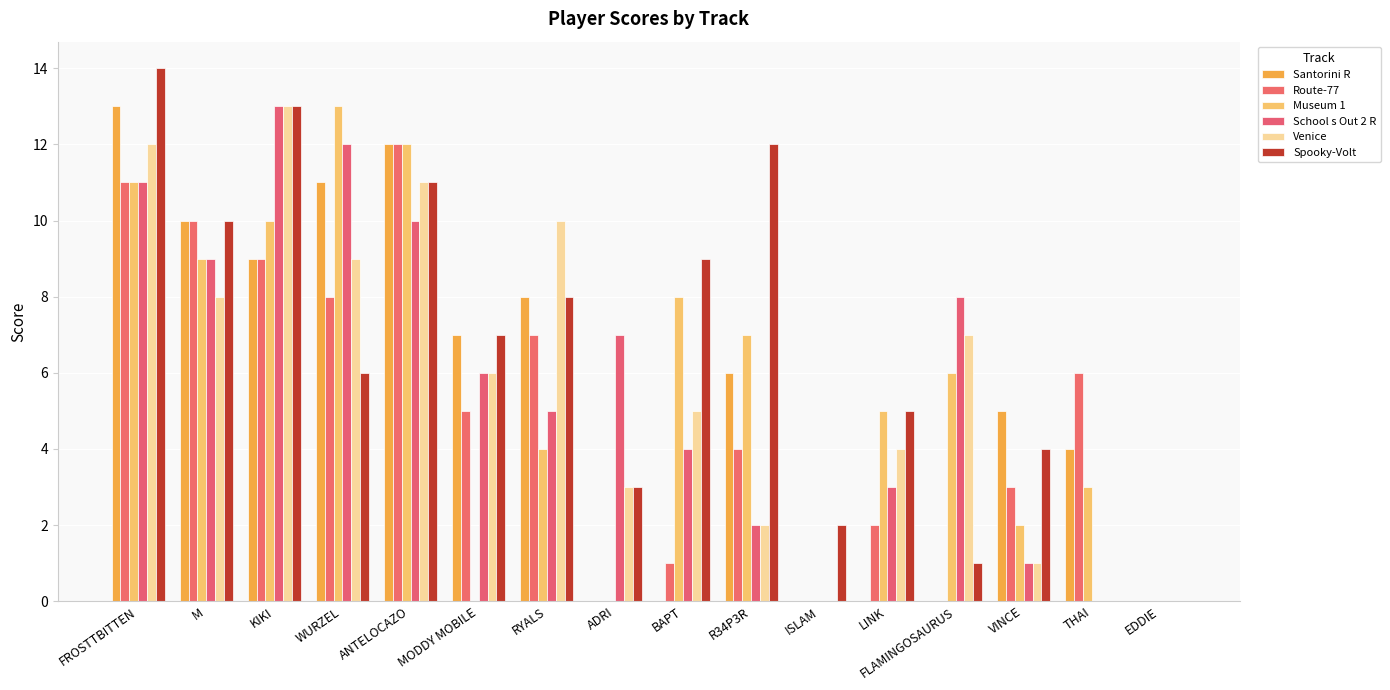

What is the label of the 11th bar from the left?

ISLAM